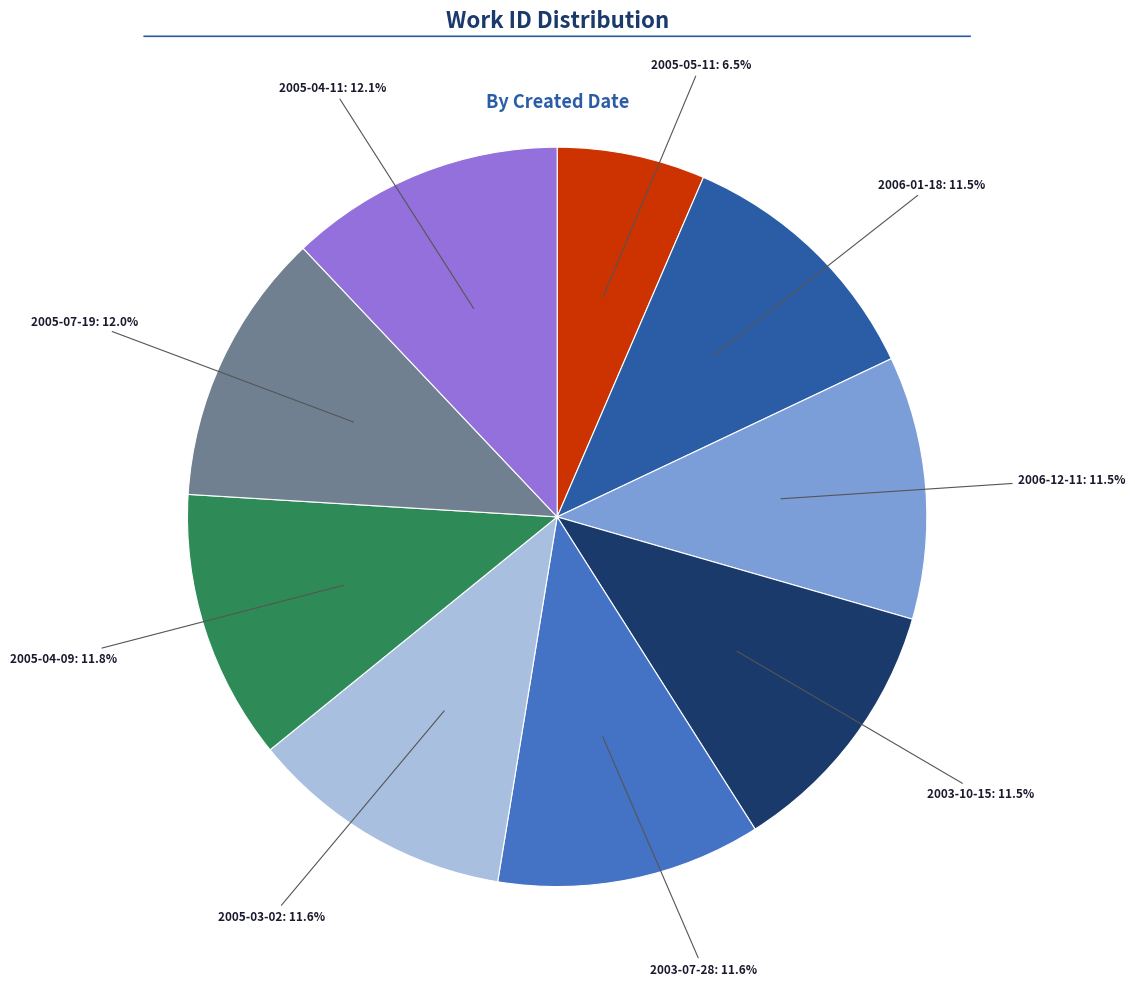

To the nearest percent, what is the average slice percentage?

11%